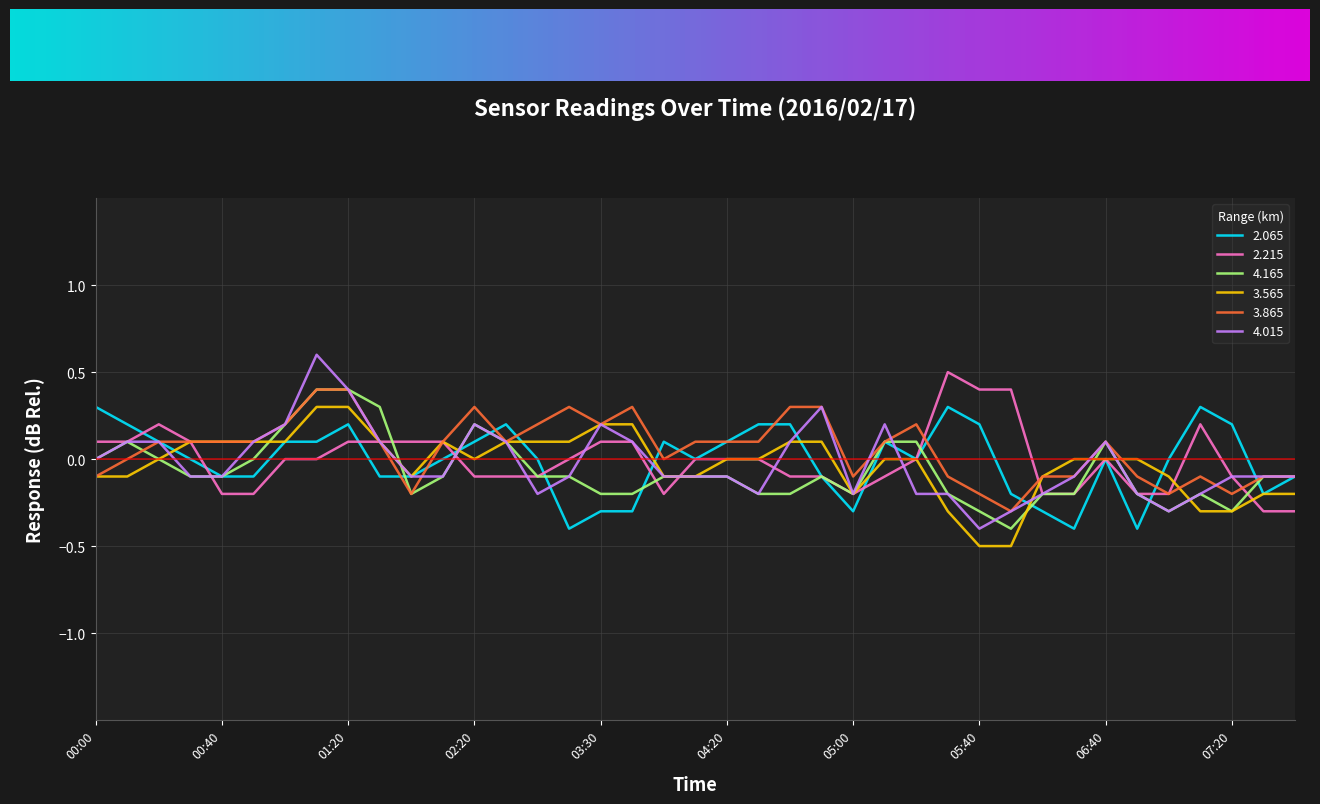

What is the highest value of the 4.165 series?

0.4